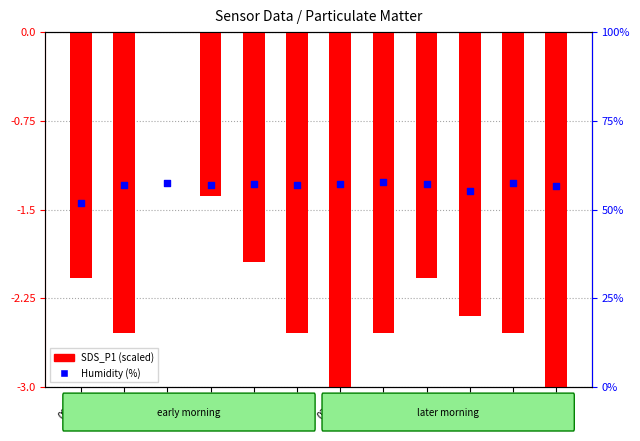

Is the value of SDS_P1 (scaled) at 03:00 greater than the value of Humidity (%) at 00:30?

No